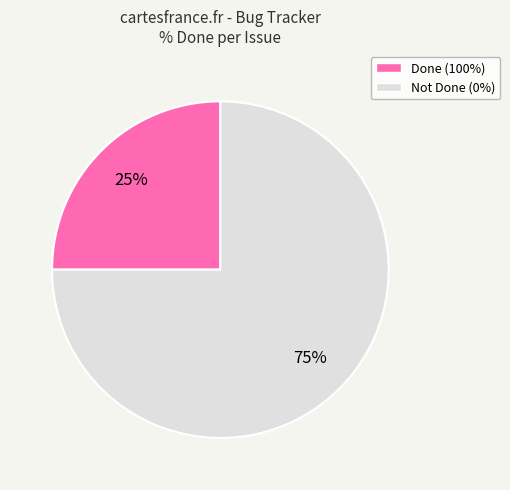

To the nearest percent, what is the average slice percentage?

50%